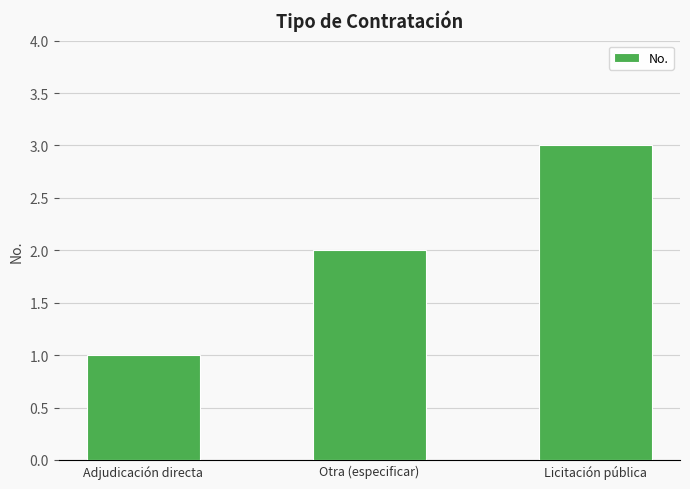

Reading left to right, extract all data points from this chart.

Adjudicación directa=1	Otra (especificar)=2	Licitación pública=3